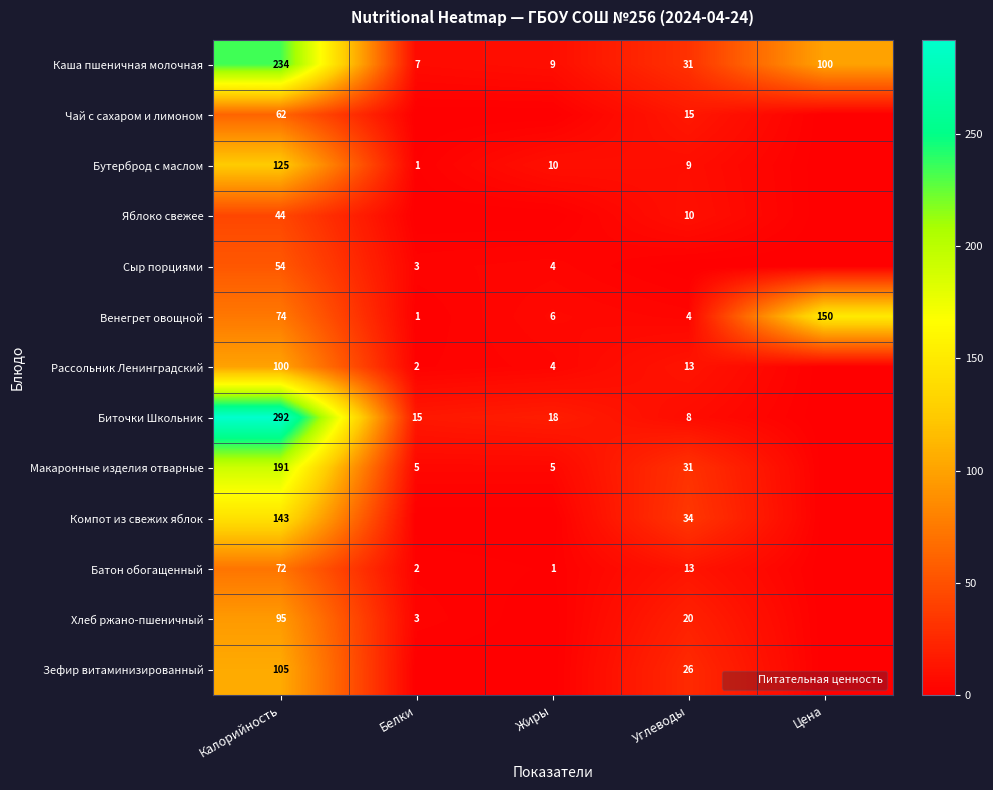

Which has a higher value, Калорийность or Углеводы?

Калорийность